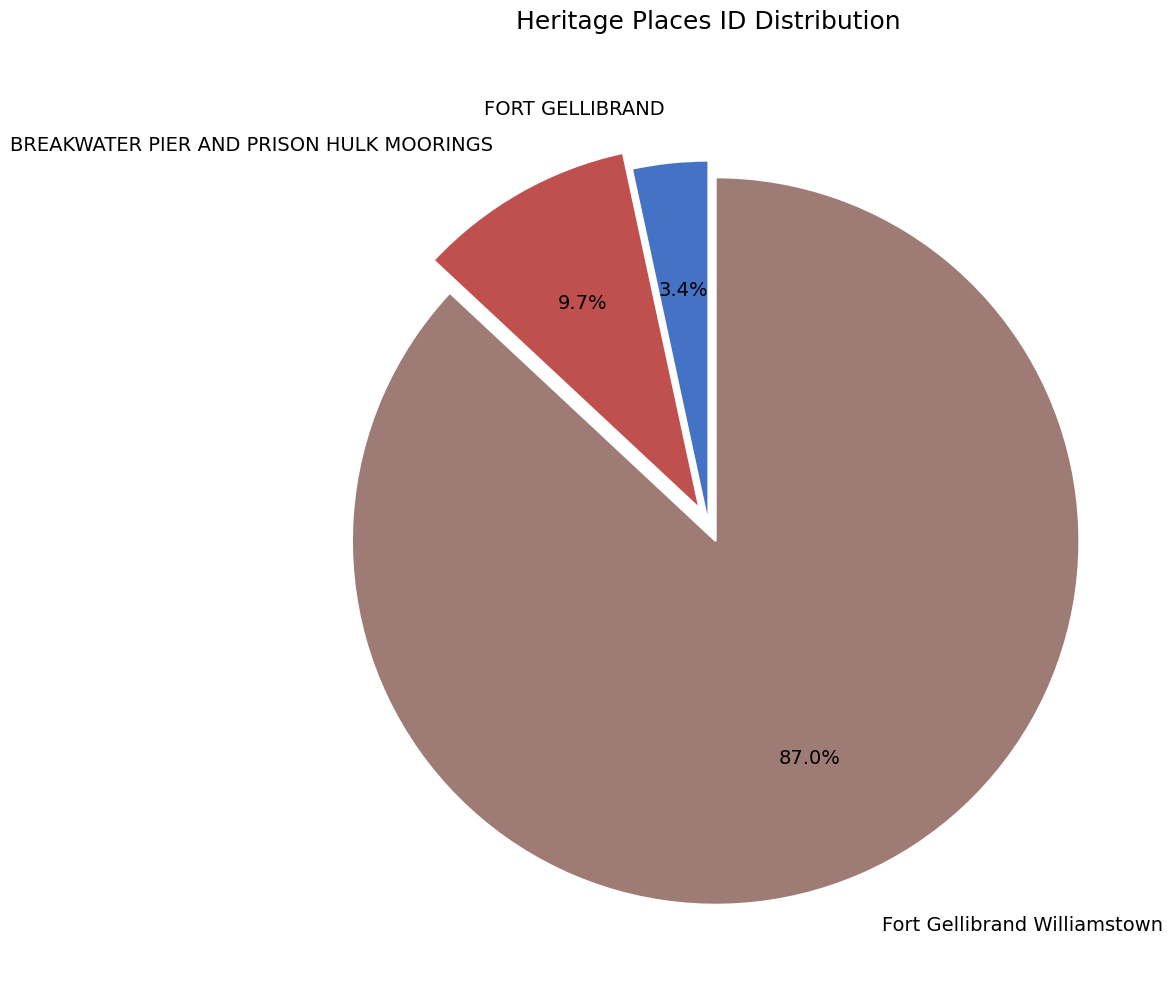

To the nearest percent, what is the combined percentage of FORT GELLIBRAND and Fort Gellibrand Williamstown?

90%